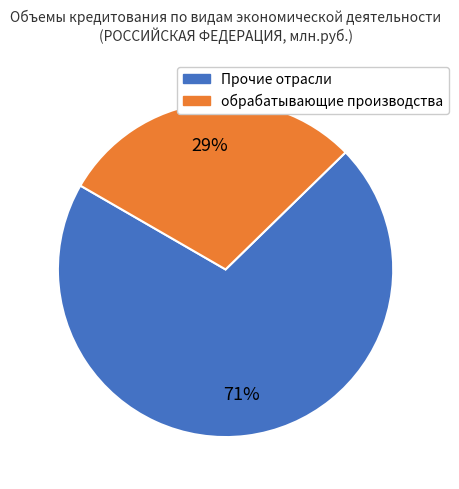

To the nearest percent, what is the average slice percentage?

50%